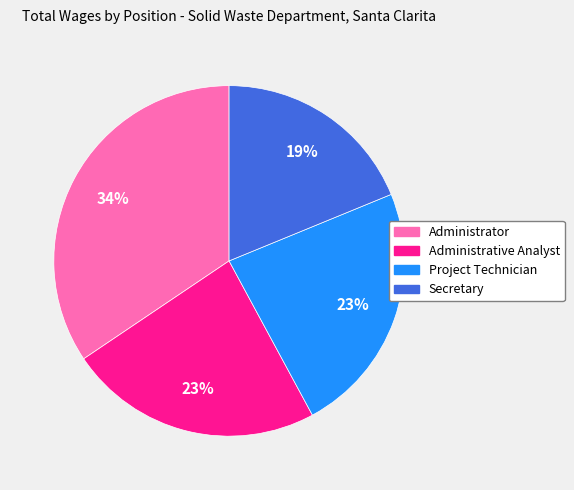

Is it true that Project Technician is 35% of the pie?

False